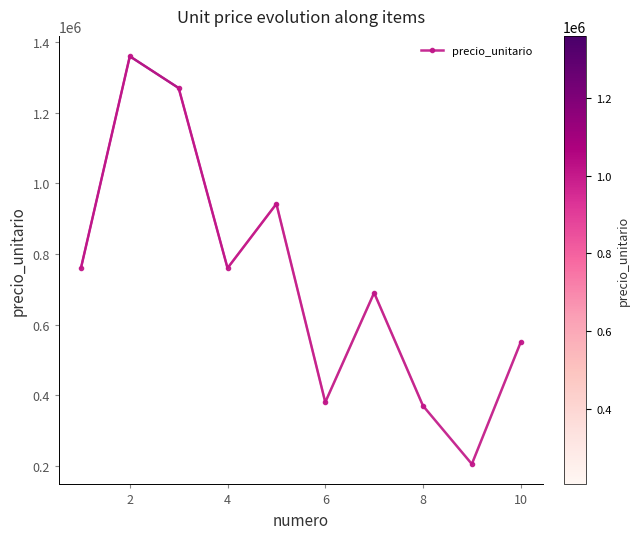

What is the value of the 7th point from the left?

690000